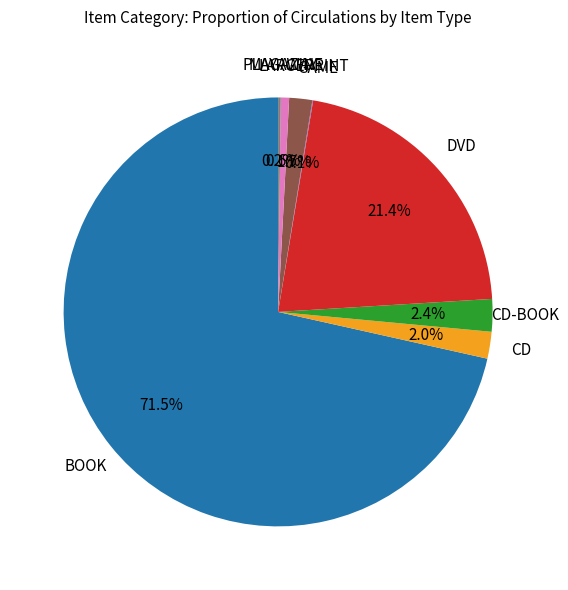

Does any single category account for the majority?

Yes